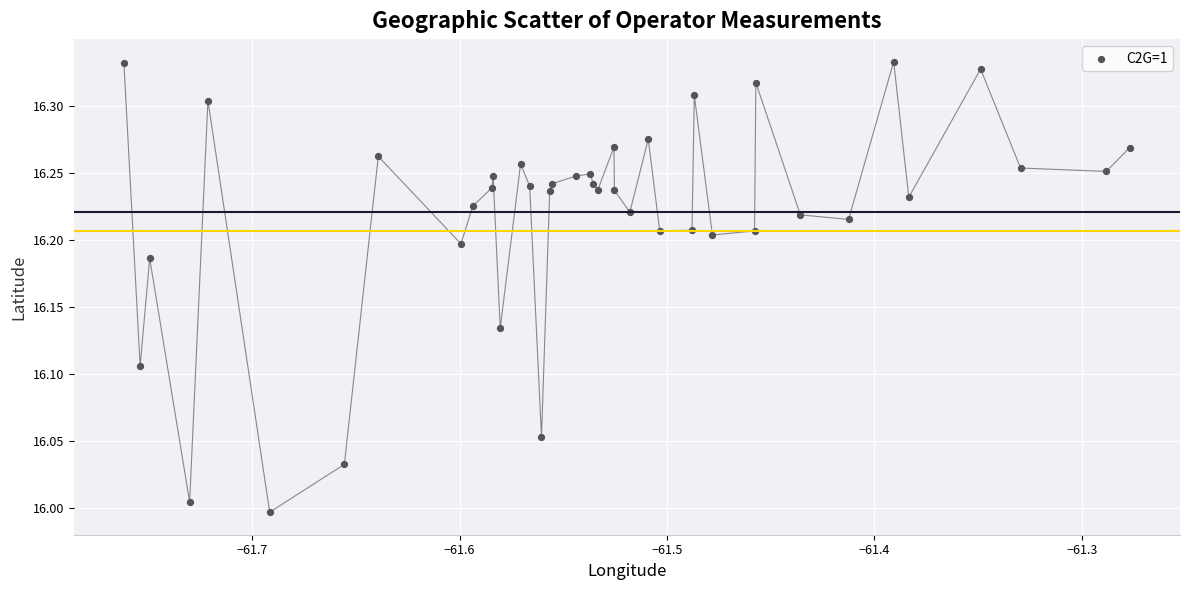

What is the range of X values (max minus min)?

0.5